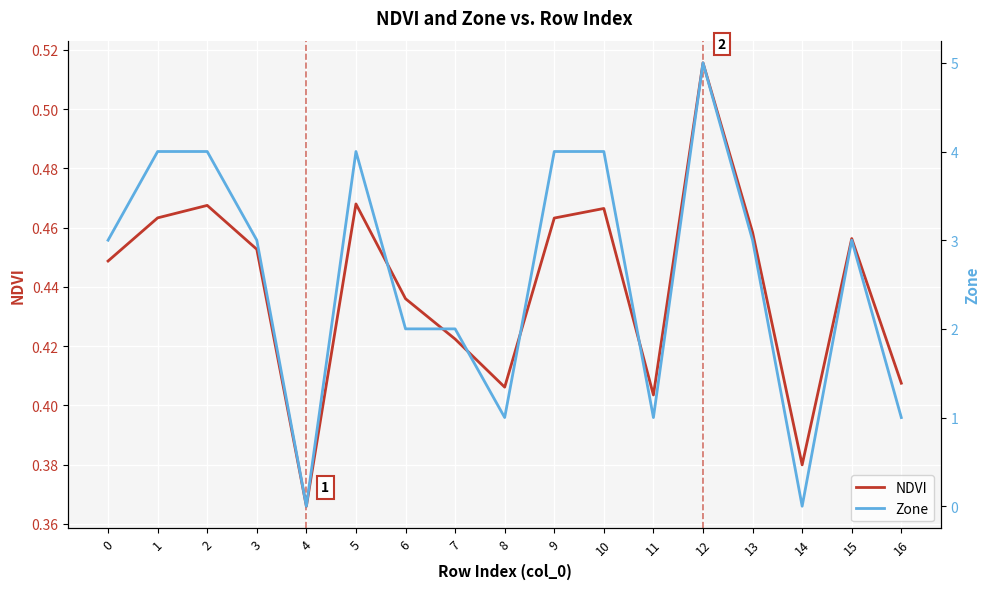

At which category is the sum across all series the highest?

12